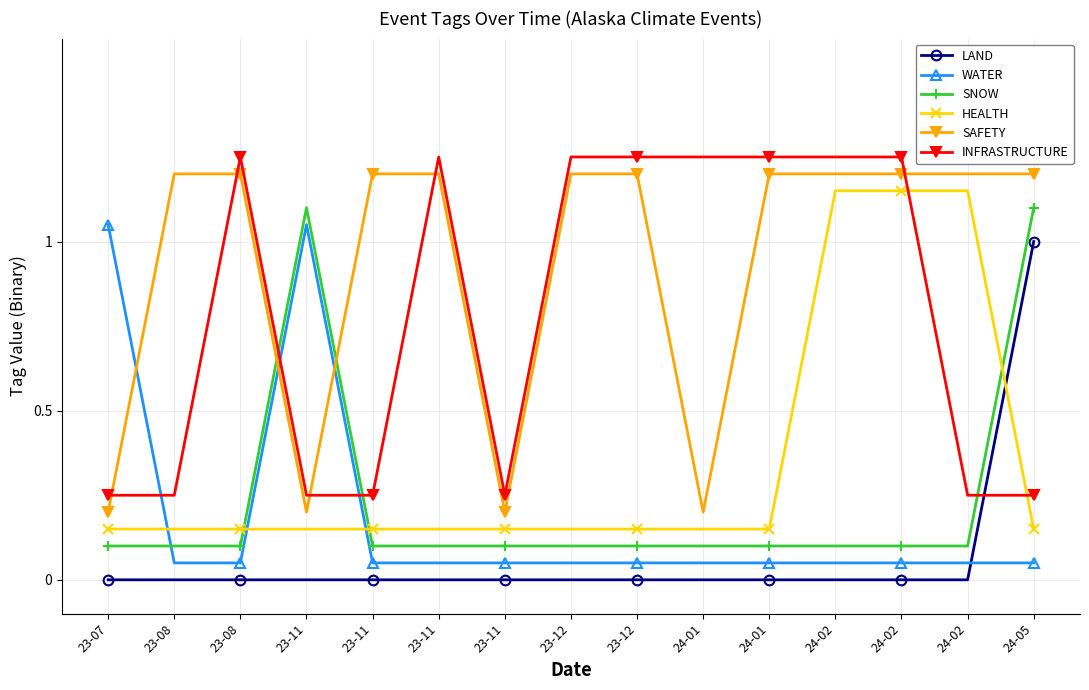

Rank the series by their maximum value, from highest to lowest.

INFRASTRUCTURE, SAFETY, HEALTH, SNOW, WATER, LAND